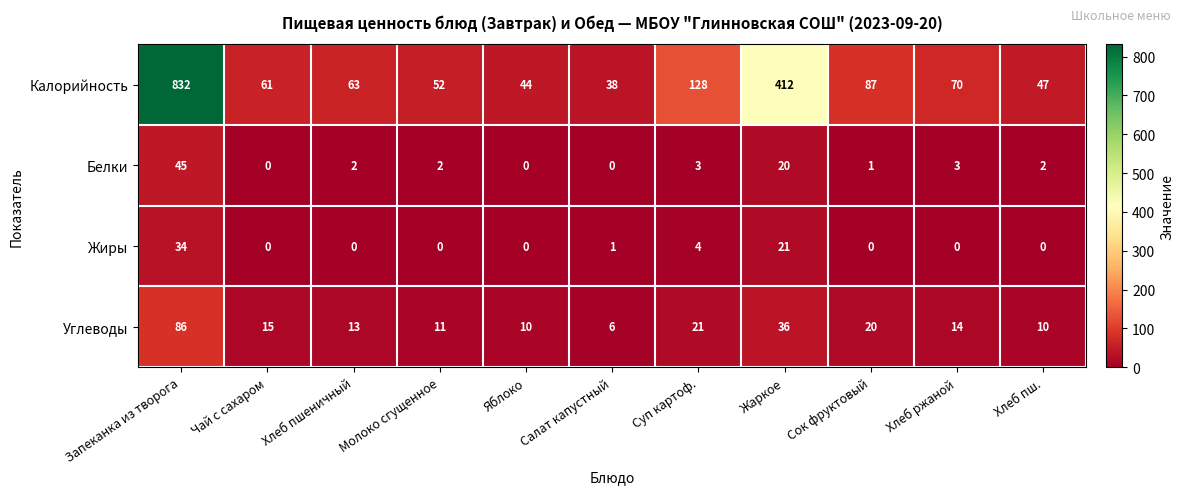

How many categories are shown in the chart?

11